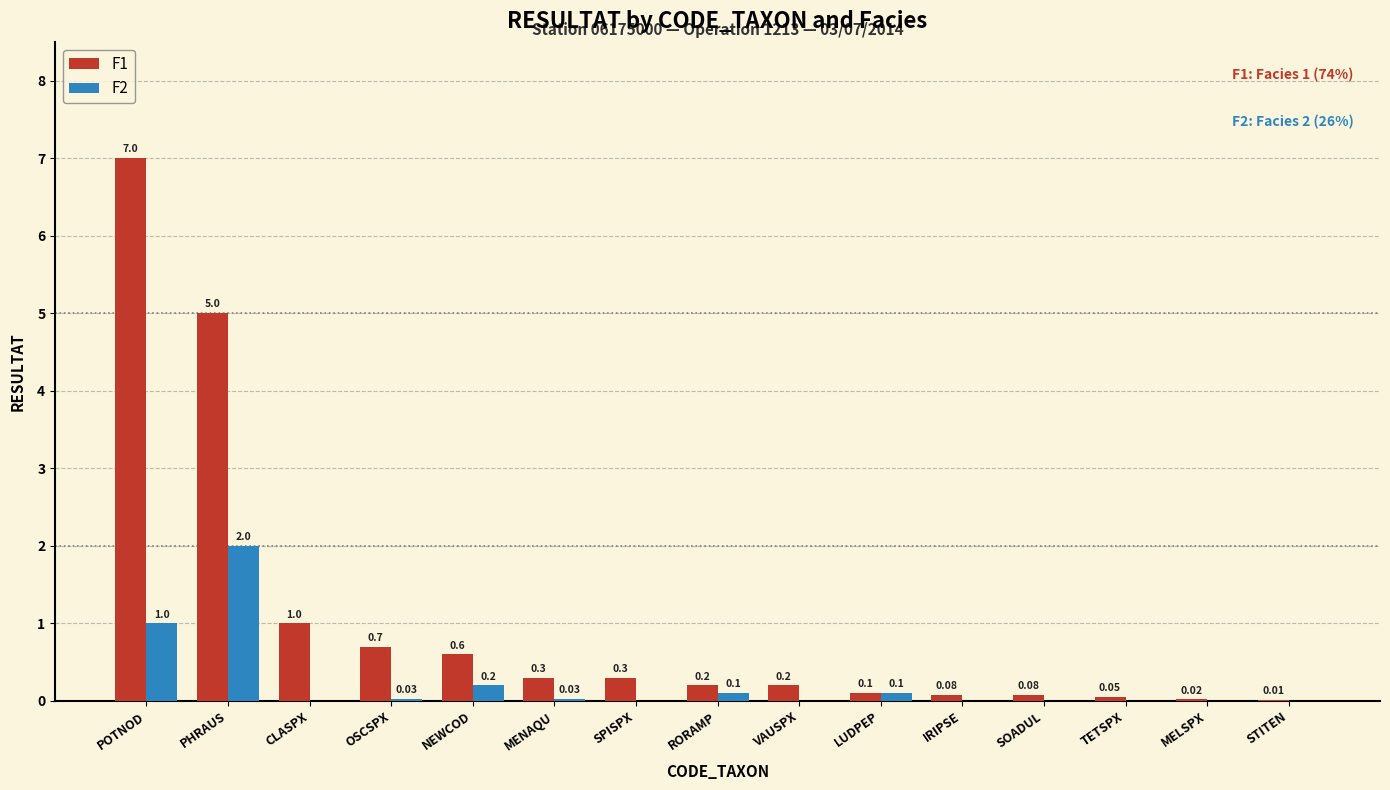

At which category is the sum across all series the highest?

POTNOD